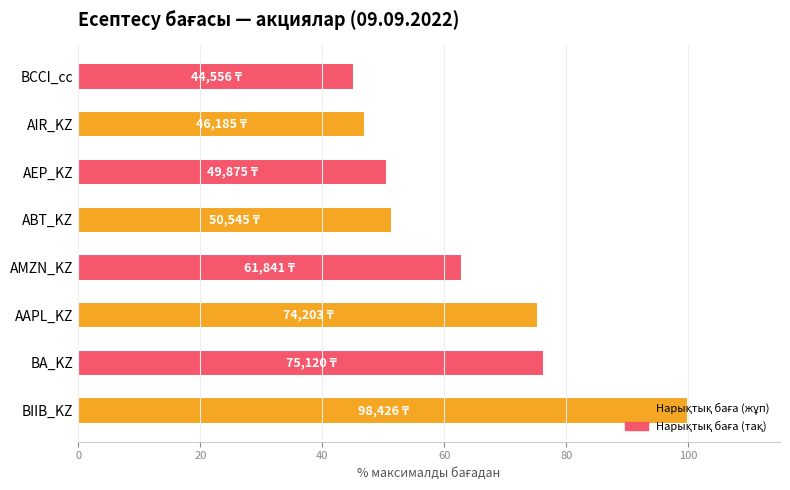

What is the sum of all values?

508.8